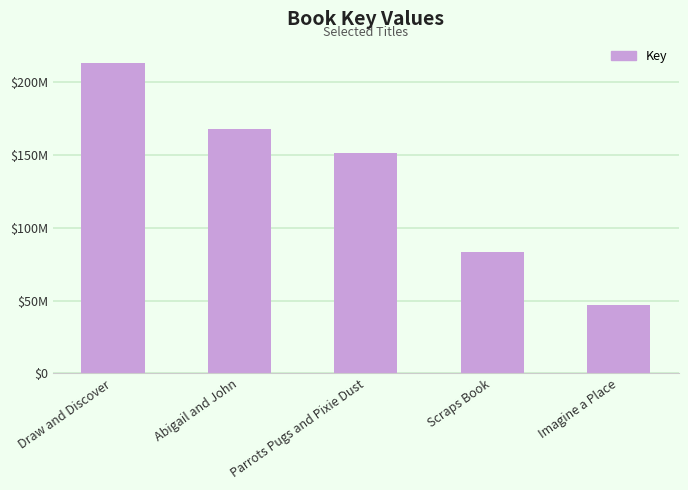

What is the change in value from Draw and Discover to Parrots Pugs and Pixie Dust?

-62145253